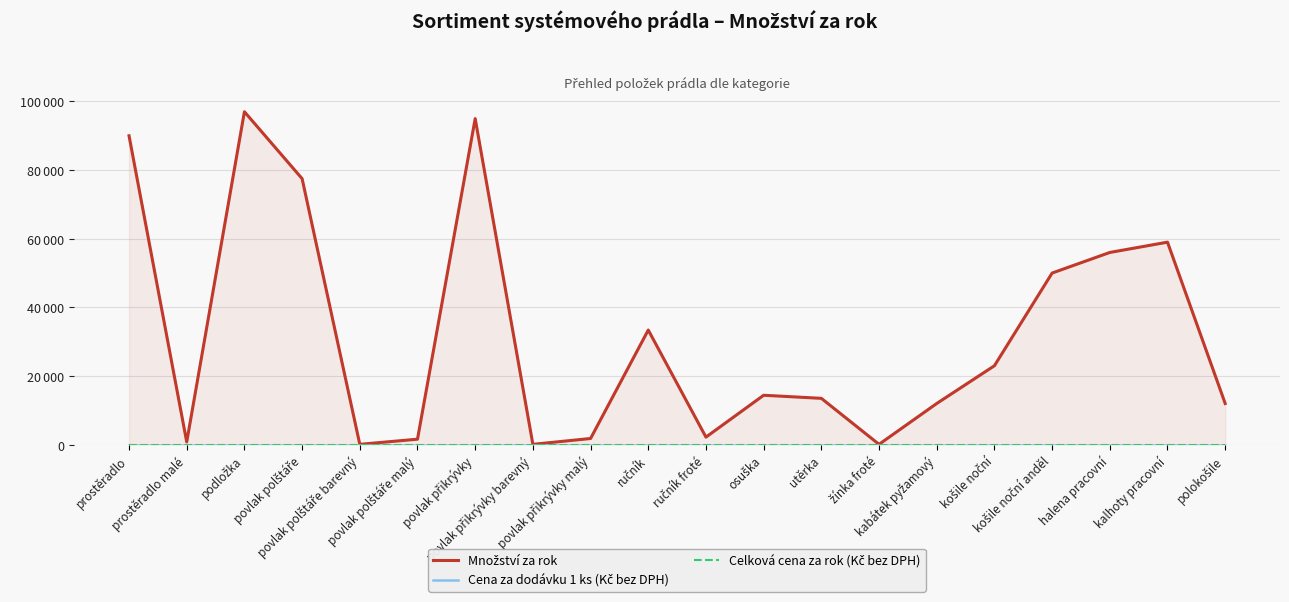

In Množství za rok, how many points are higher than both neighbors (excluding endpoints)?

5